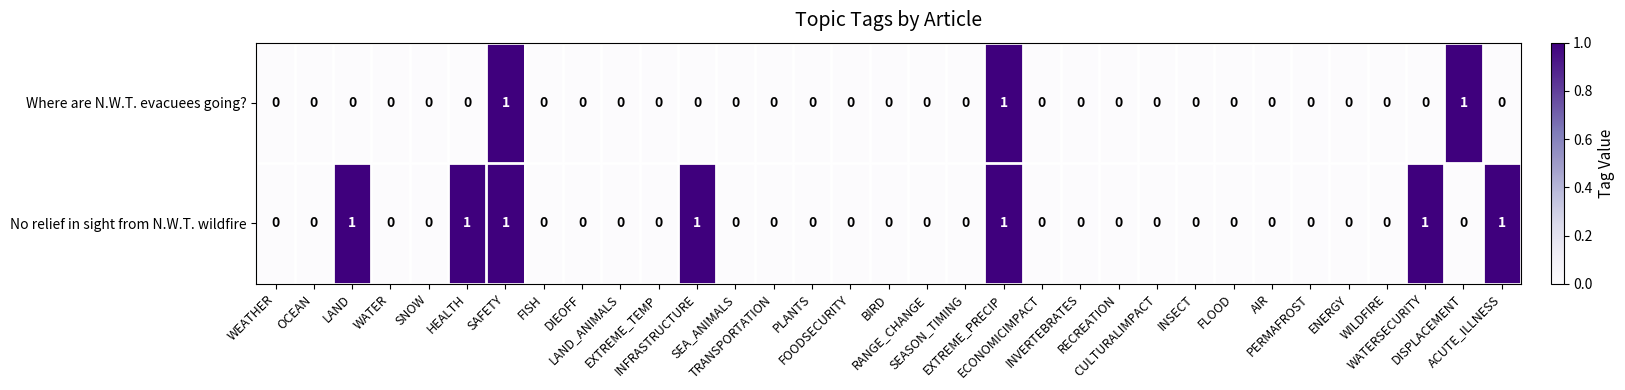

Which series has the largest total across all categories?

No relief in sight from N.W.T. wildfire